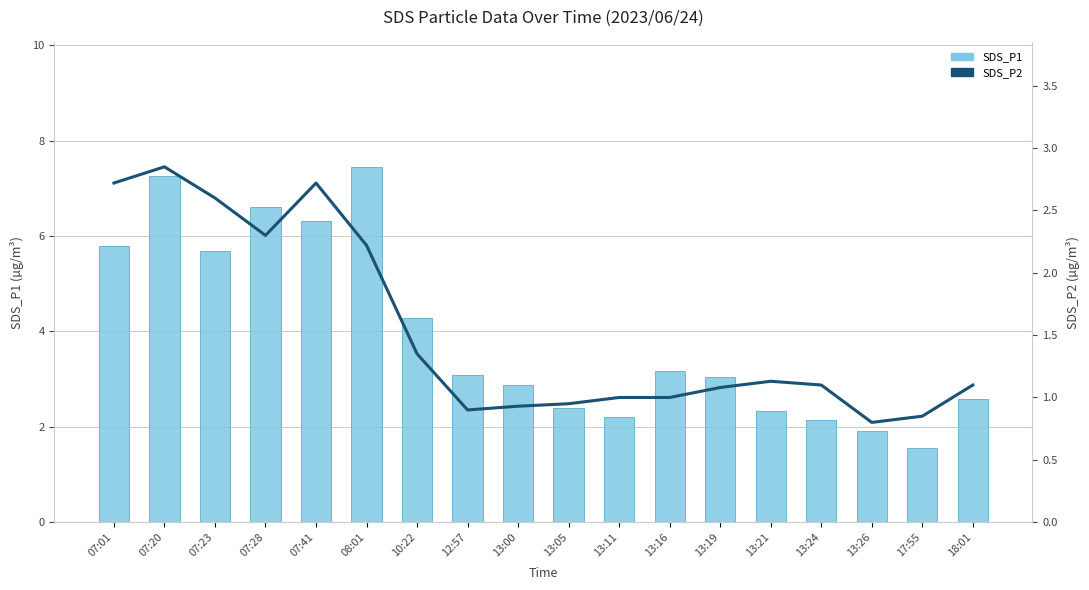

What position from the right is 10:22?

12